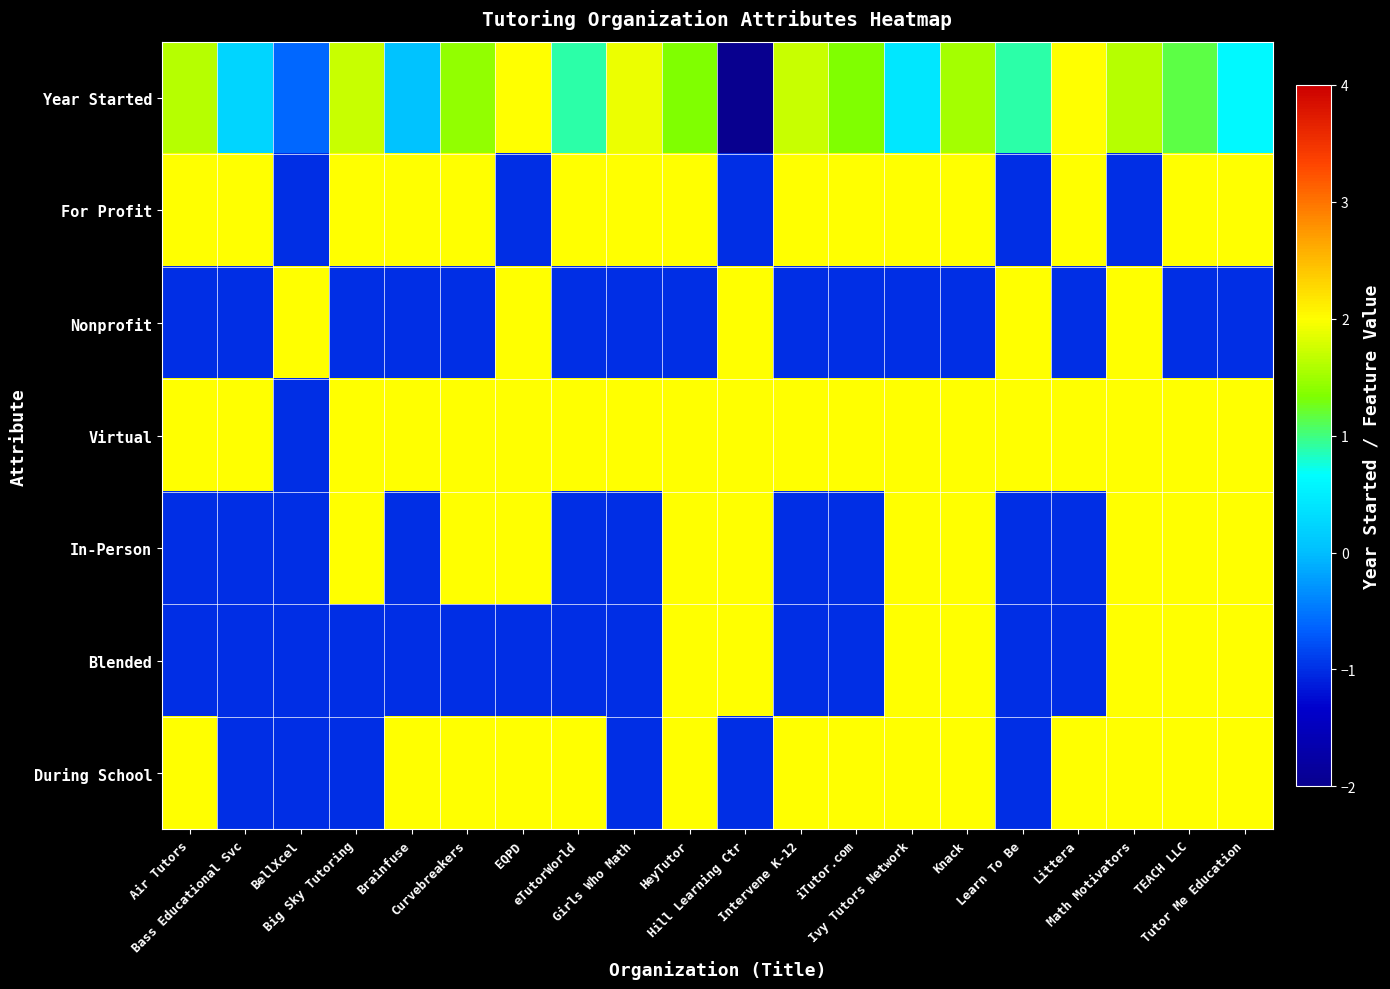

At which category is the sum across all series the highest?

Math Motivators